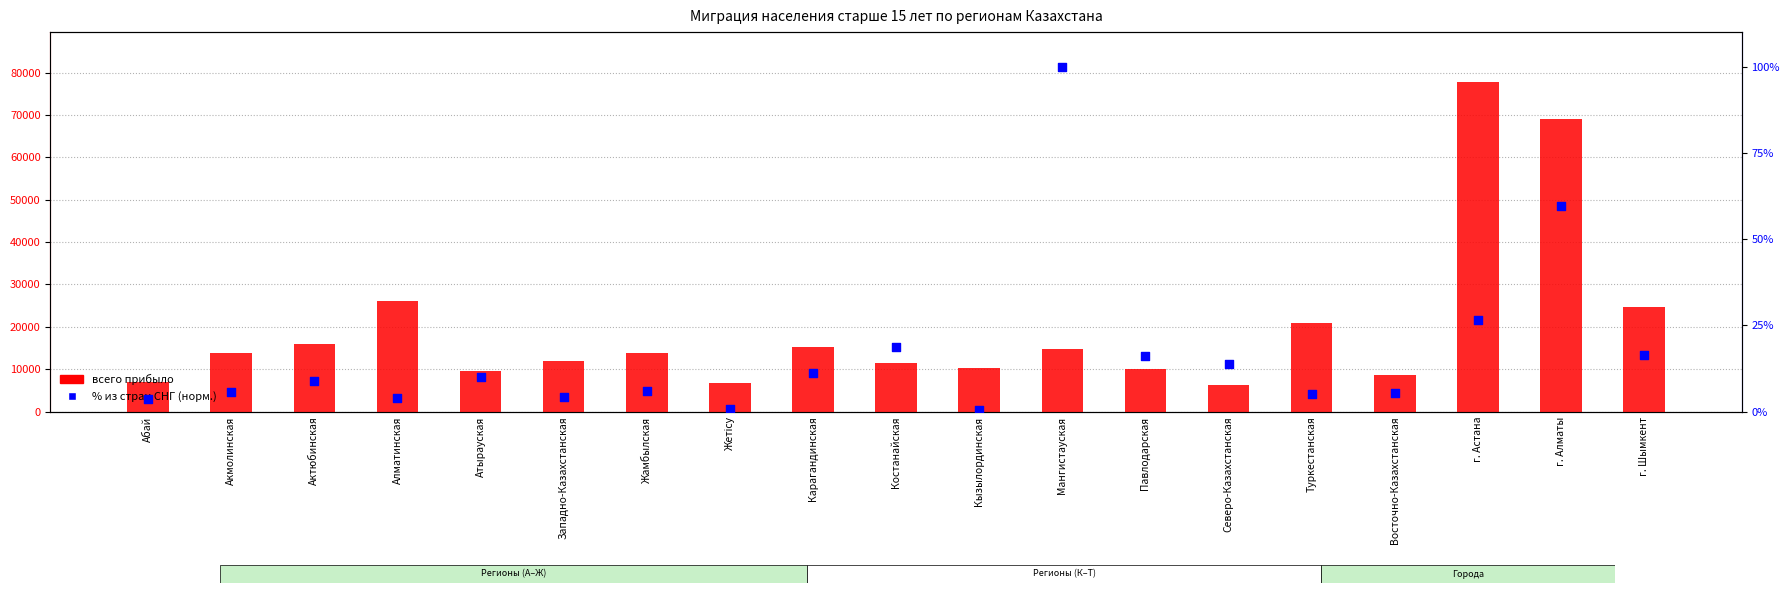

Is the value of Всего (прибыло) at Абай greater than the value of % из СНГ (норм.) at Актюбинская?

Yes